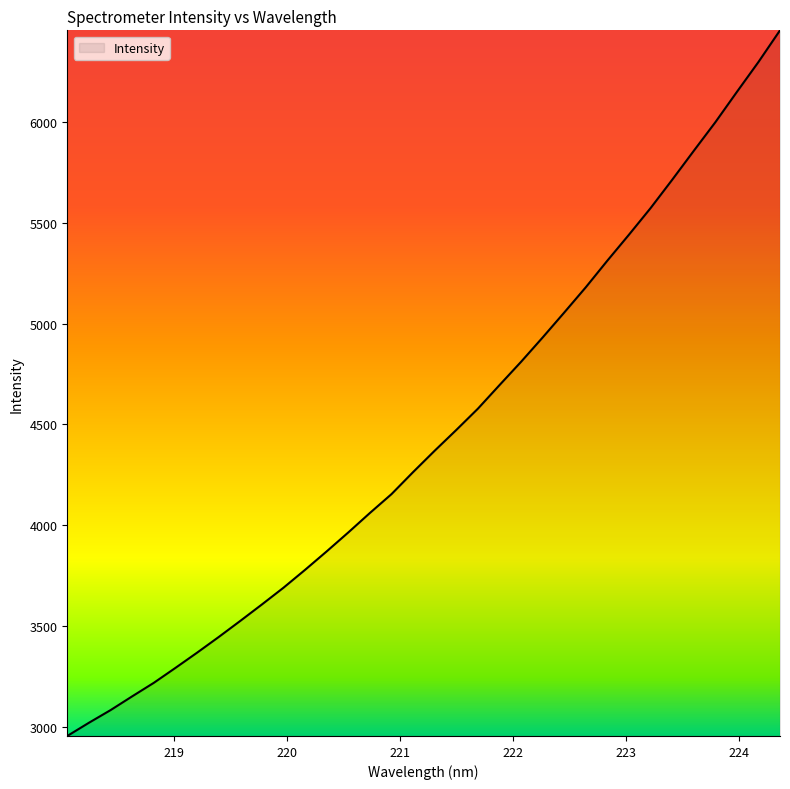

What is the maximum value shown in the chart?

6452.9